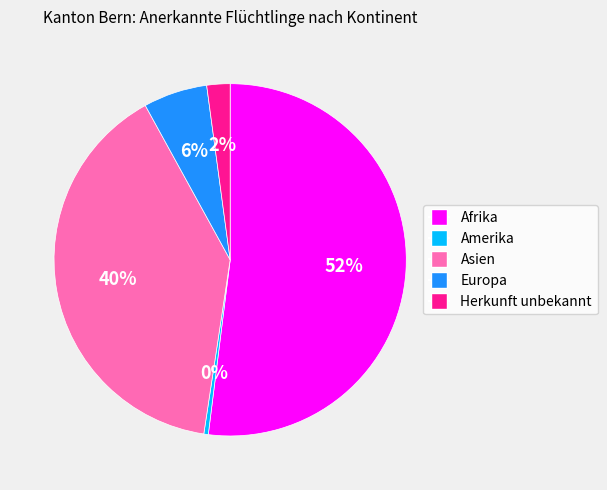

Does Afrika represent more than half of the total?

Yes